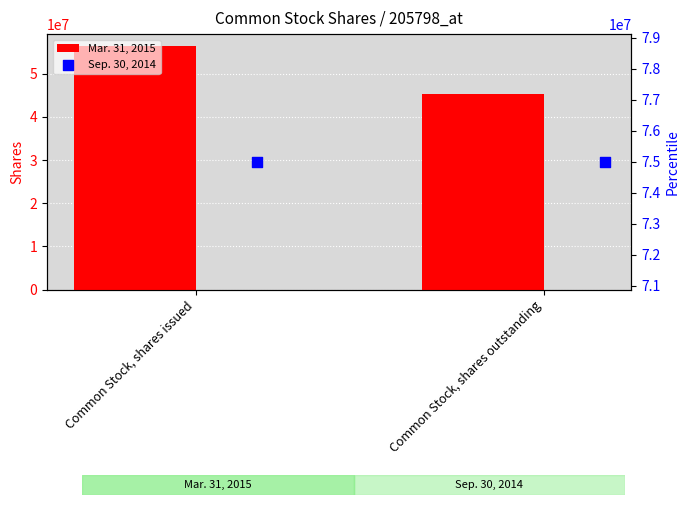

Which series reaches the minimum Y coordinate?

Mar. 31, 2015